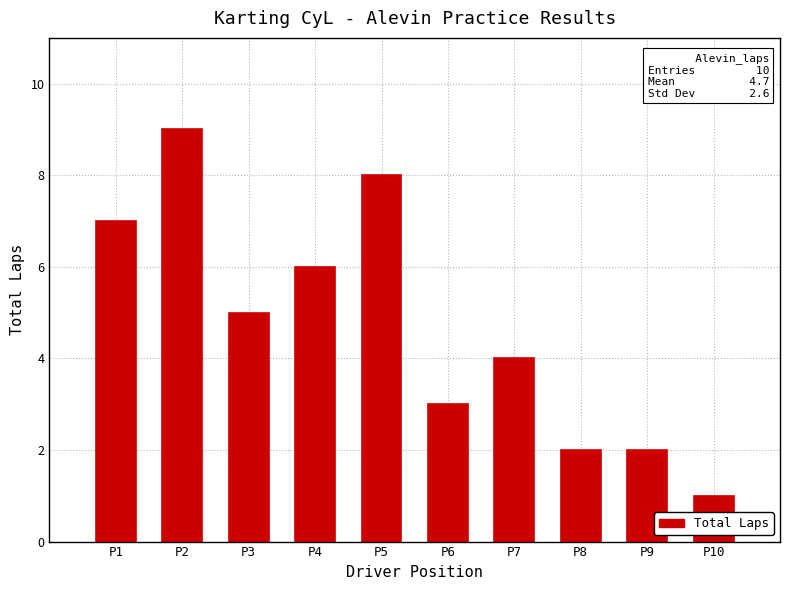

Reading left to right, transcribe all the data shown in this chart.

7	9	5	6	8	3	4	2	2	1